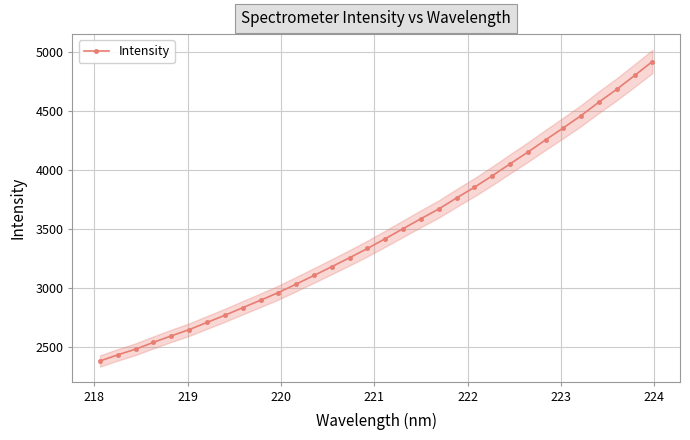

Reading right to left, transcribe all the data shown in this chart.

4920.4	4802.1	4685.2	4577.0	4462.6	4358.1	4255.9	4151.7	4052.0	3950.8	3853.7	3763.4	3669.6	3587.4	3502.7	3417.9	3334.8	3256.4	3180.7	3106.2	3032.5	2960.6	2895.9	2832.6	2768.1	2707.6	2646.8	2593.9	2538.9	2481.2	2433.0	2380.8